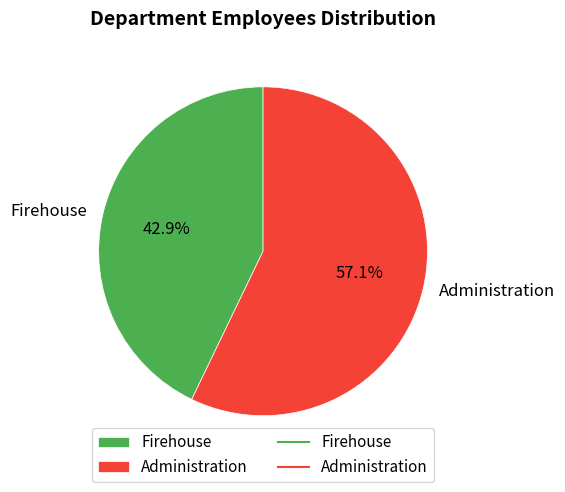

Is it true that Firehouse is 36% of the pie?

False